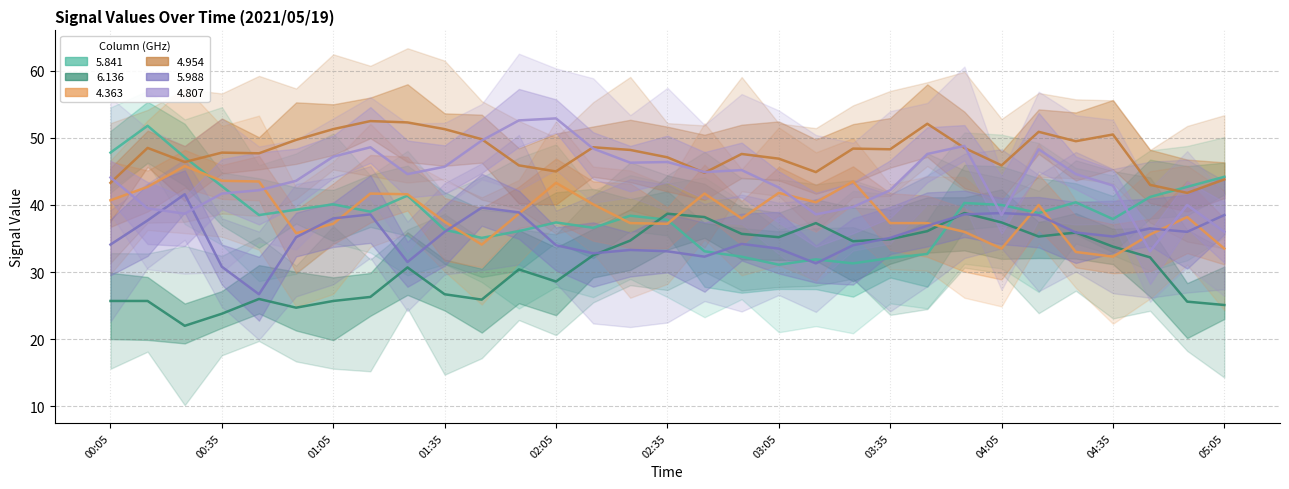

Reading right to left, extract all data points from this chart.

5.841: 44.2	42.7	41.2	37.9	40.4	38.8	40.0	40.3	32.7	32.1	31.3	31.9	31.1	32.3	33.1	37.8	38.4	36.6	37.4	36.1	35.1	36.3	41.4	39.0	40.1	39.3	38.5	42.8	47.1	51.8	47.8
6.136: 25.1	25.6	32.2	33.8	35.9	35.3	37.4	38.8	36.1	34.9	34.6	37.3	35.2	35.7	38.2	38.7	34.7	32.5	28.6	30.4	25.9	26.7	30.7	26.3	25.7	24.7	26.0	23.8	22.0	25.7	25.7
4.363: 33.5	38.2	35.6	32.3	33.0	40.0	33.5	36.0	37.3	37.3	43.5	40.4	41.8	38.0	41.7	37.2	37.3	40.1	43.3	38.7	34.1	37.5	41.6	41.7	37.2	35.8	43.5	43.6	45.8	42.7	40.7
4.954: 43.8	41.8	43.0	50.5	49.5	50.9	45.9	48.5	52.1	48.3	48.4	44.9	46.9	47.6	44.8	47.1	48.2	48.6	45.0	45.9	49.8	51.3	52.3	52.5	51.3	49.7	47.7	47.8	46.4	48.5	43.3
5.988: 38.5	36.0	36.5	35.3	35.9	38.5	38.8	38.6	36.9	35.1	34.0	31.3	33.5	34.2	32.3	33.1	33.3	32.8	34.0	38.9	39.6	36.0	31.5	38.6	38.0	35.2	26.7	30.8	41.6	37.7	34.1
4.807: 36.0	40.0	33.1	42.9	44.6	48.3	38.5	48.8	47.6	42.2	39.7	38.6	42.6	45.2	44.9	46.4	46.3	48.4	52.9	52.6	49.6	45.7	44.6	48.6	47.2	43.6	42.2	41.7	38.7	39.5	44.1